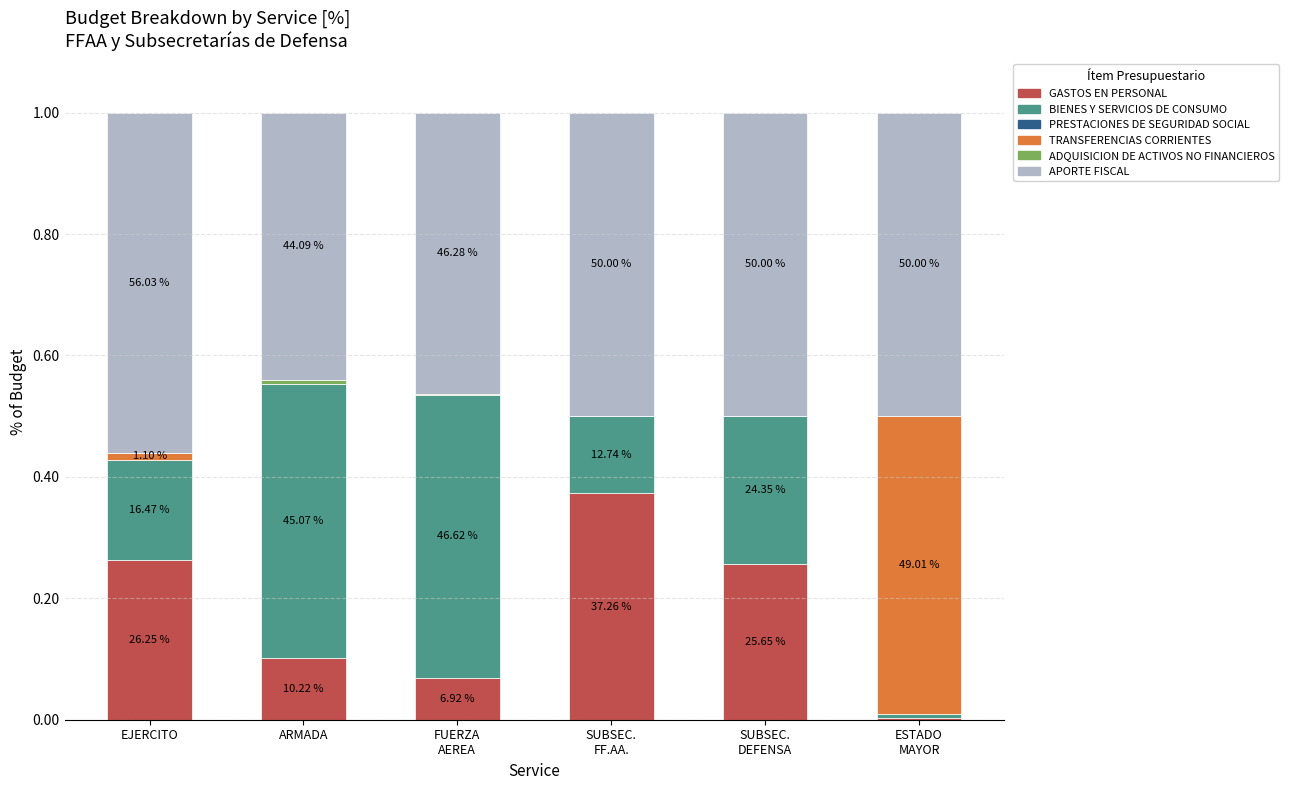

What are all the series names shown in the legend?

GASTOS EN PERSONAL, BIENES Y SERVICIOS DE CONSUMO, PRESTACIONES DE SEGURIDAD SOCIAL, TRANSFERENCIAS CORRIENTES, ADQUISICION DE ACTIVOS NO FINANCIEROS, APORTE FISCAL